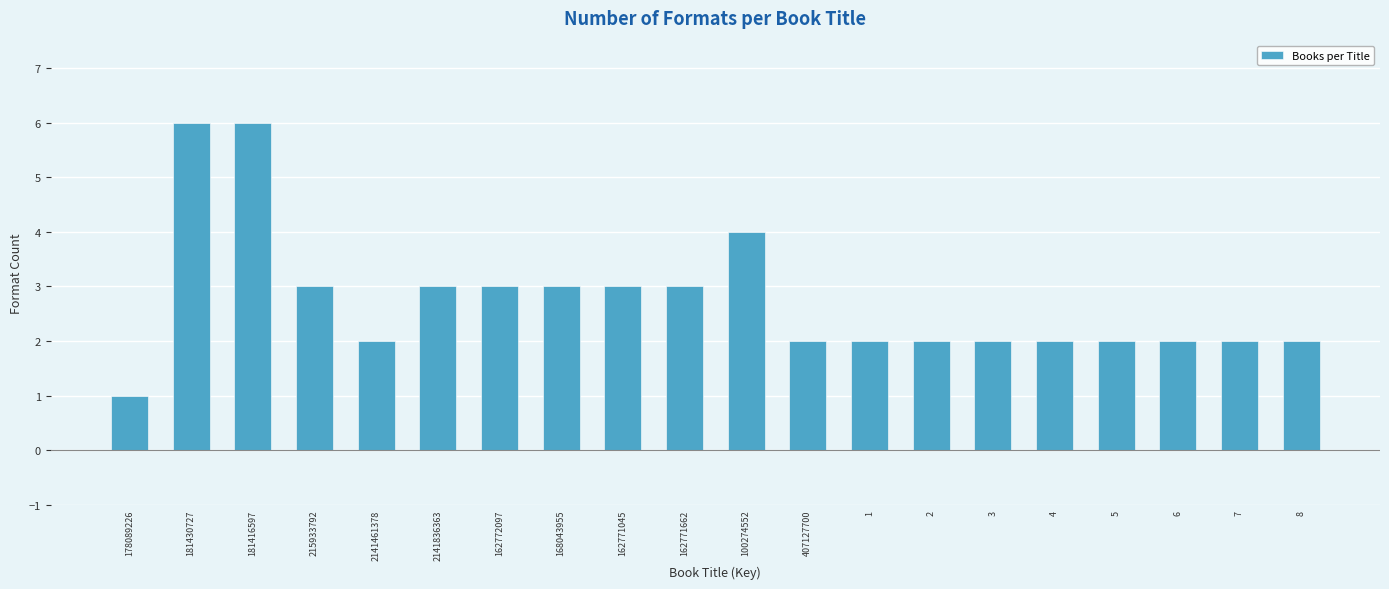

Reading right to left, what are all the values shown in this chart?

2	2	2	2	2	2	2	2	2	4	3	3	3	3	3	2	3	6	6	1